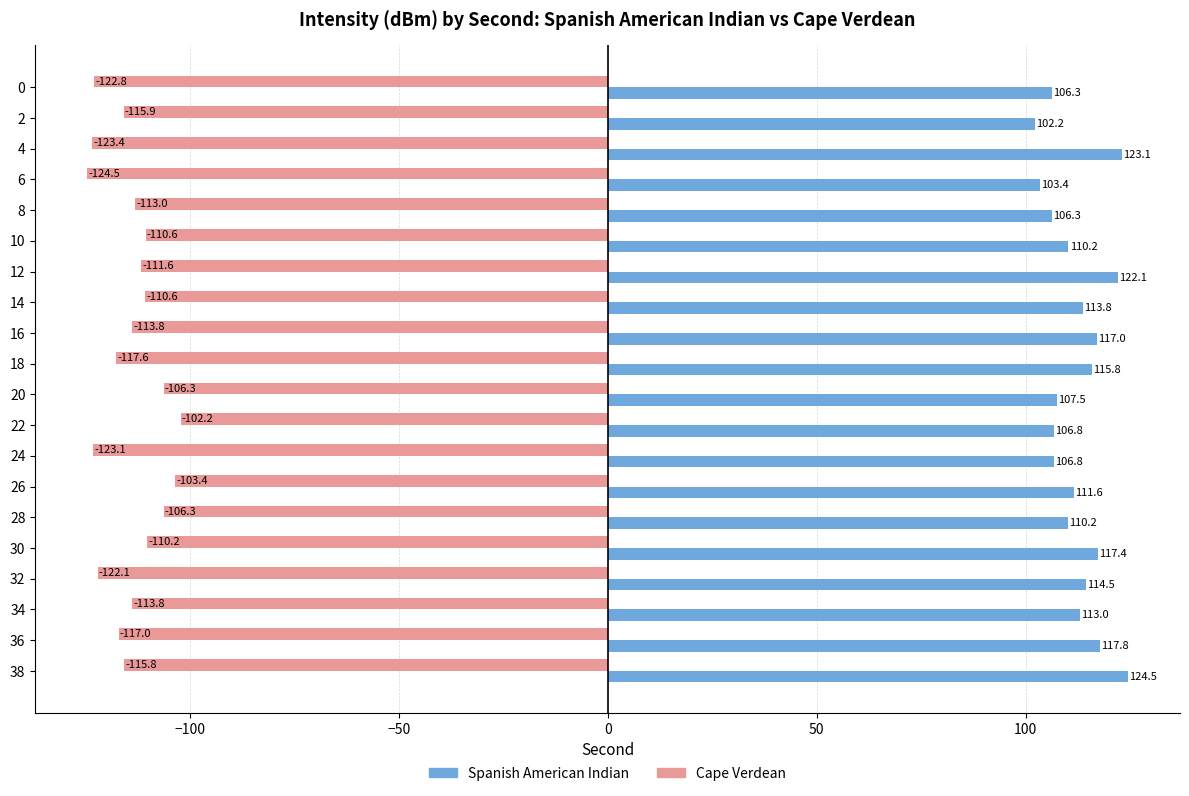

Which series changed the most between 26 and 30?

Cape Verdean